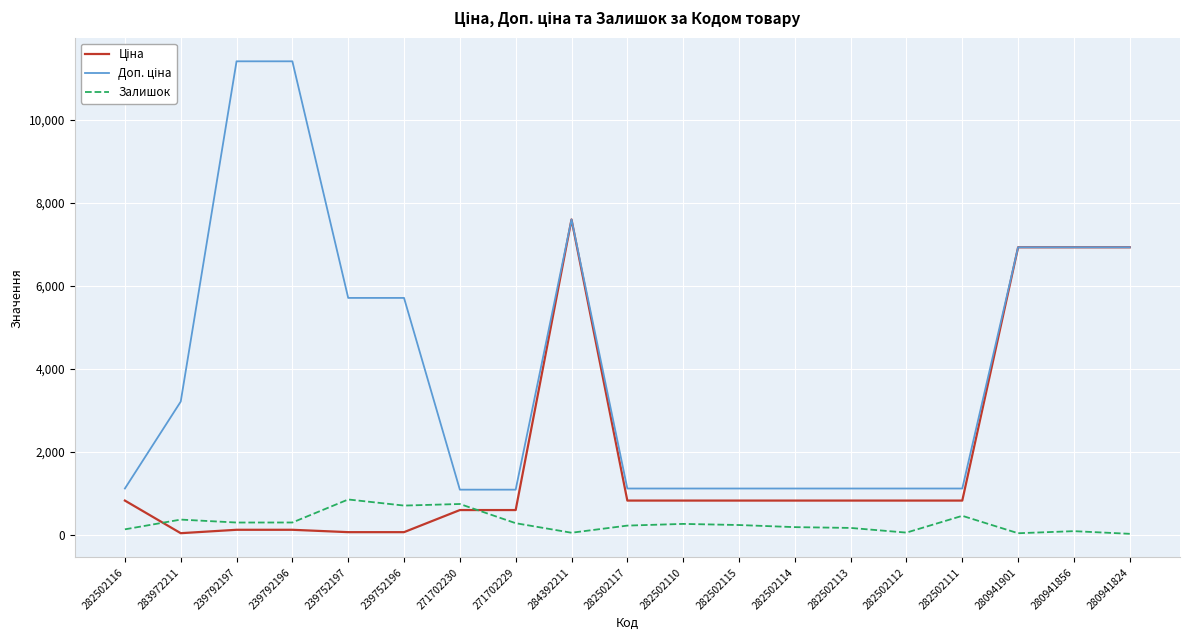

At which category is the sum across all series the highest?

284392211